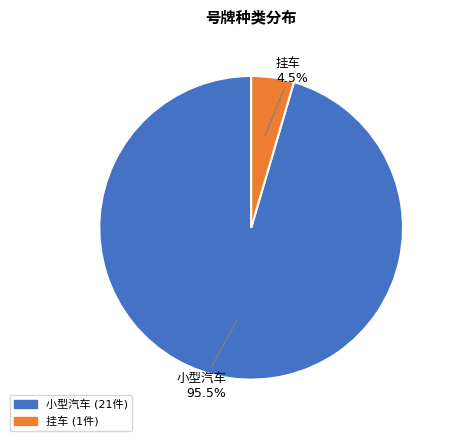

What is the change in value from 小型汽车 to 挂车?

-20